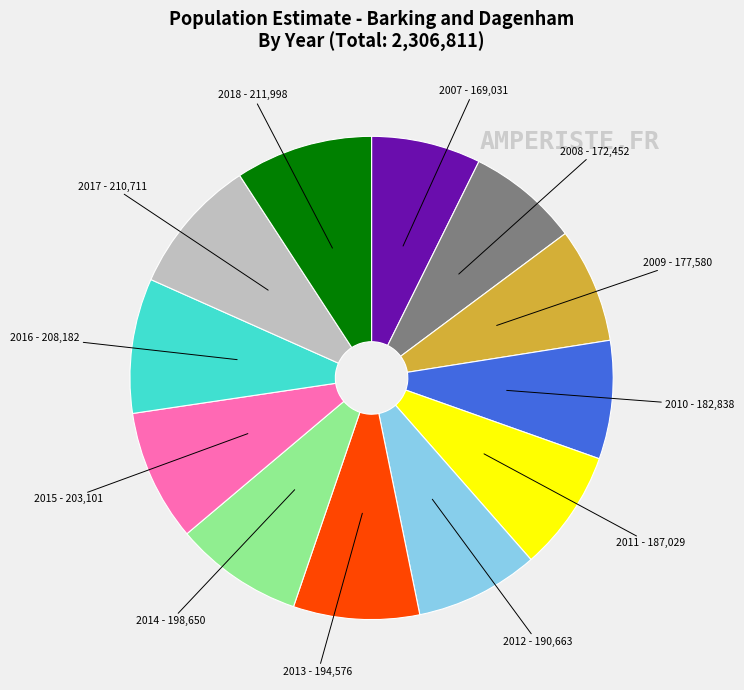

How many segments does this pie chart have?

12